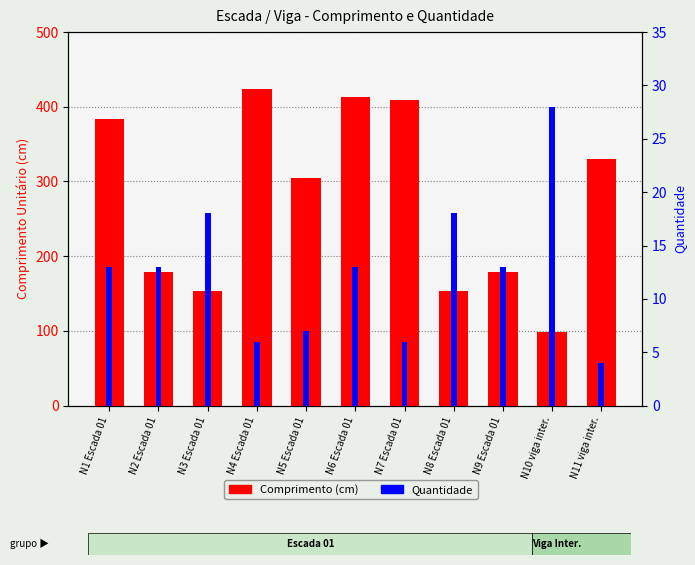

Rank the series by their average value, from lowest to highest.

Quantidade, Comprimento (cm)